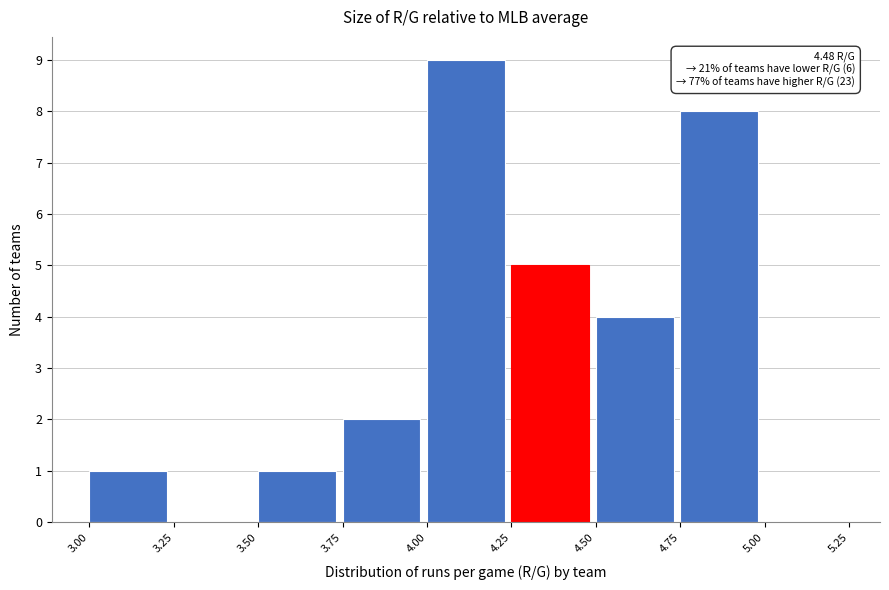

Which range on the x-axis has the tallest bar?

4.00 to 4.25